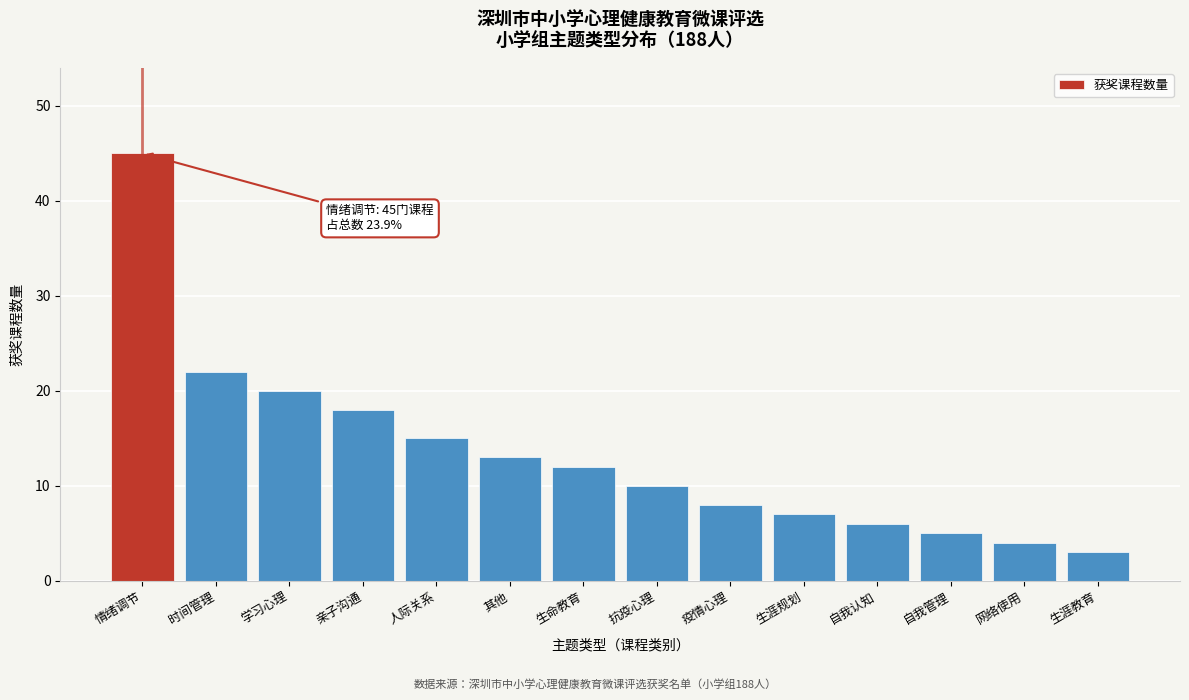

Reading left to right, list all the values displayed in this chart.

情绪调节=45	时间管理=22	学习心理=20	亲子沟通=18	人际关系=15	其他=13	生命教育=12	抗疫心理=10	疫情心理=8	生涯规划=7	自我认知=6	自我管理=5	网络使用=4	生涯教育=3